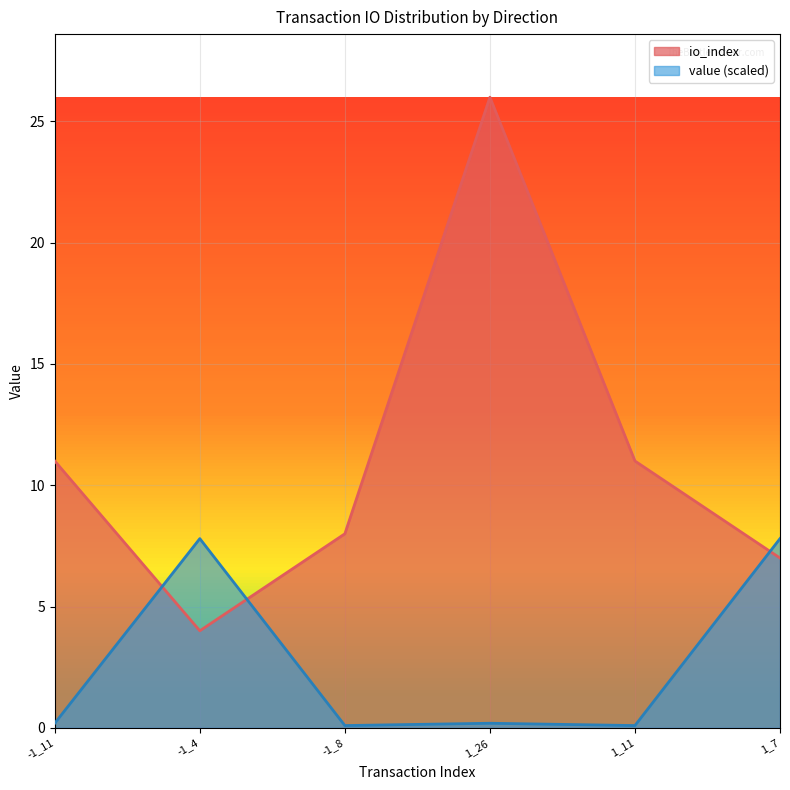

How many times do value and io_index cross each other?

3